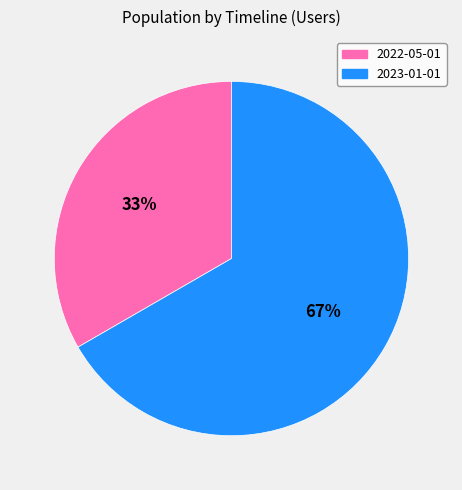

What is the majority slice?

2023-01-01